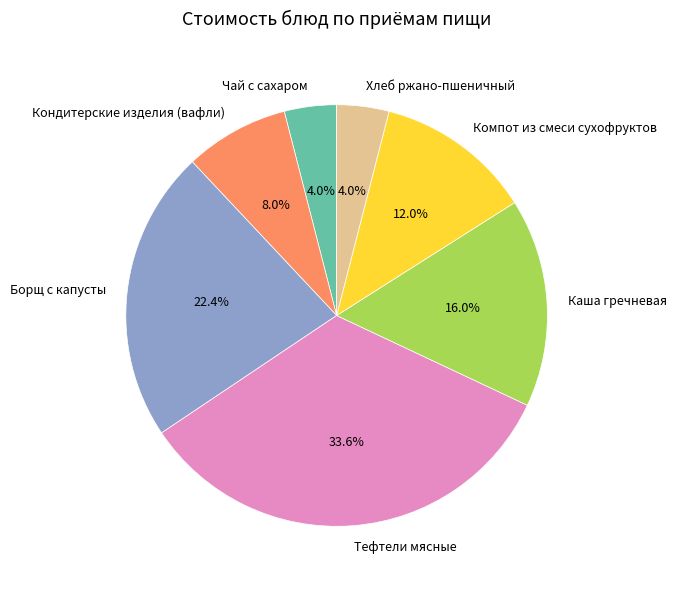

Which has a higher value, Компот из смеси сухофруктов or Кондитерские изделия (вафли)?

Компот из смеси сухофруктов